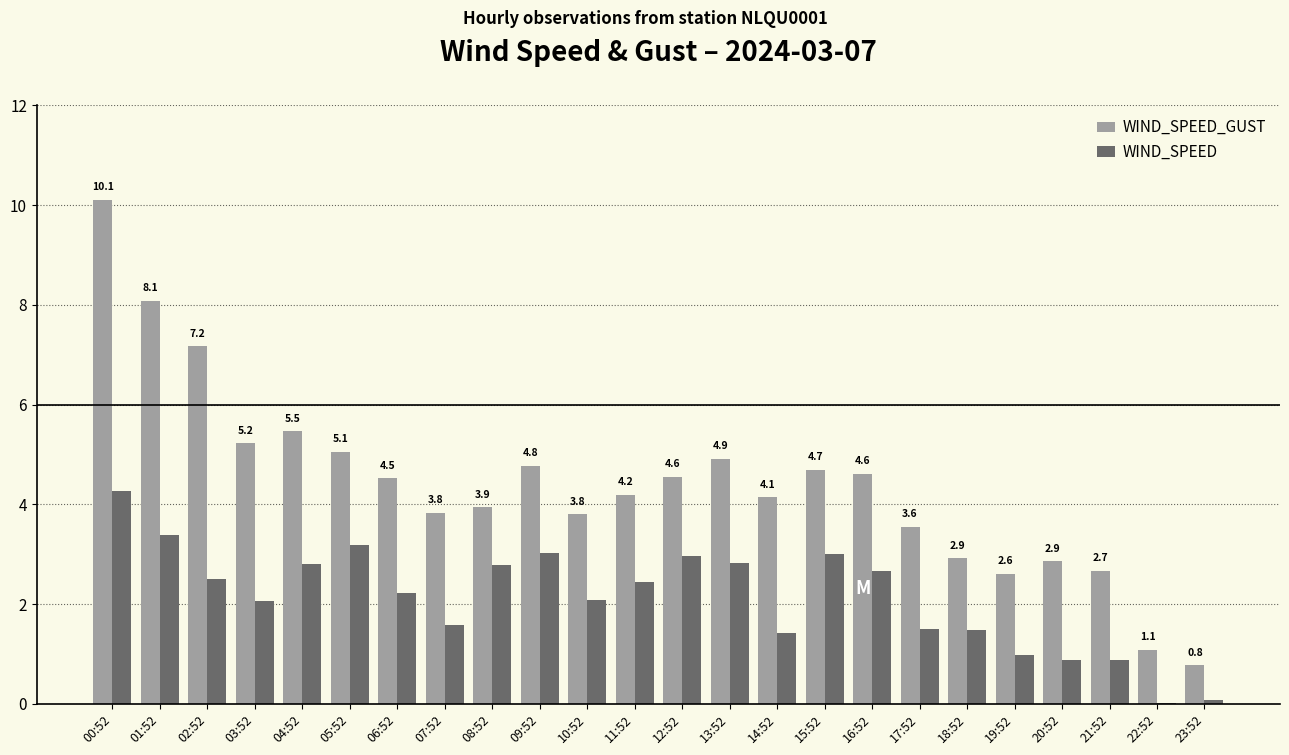

Which category has the highest value across all series?

00:52